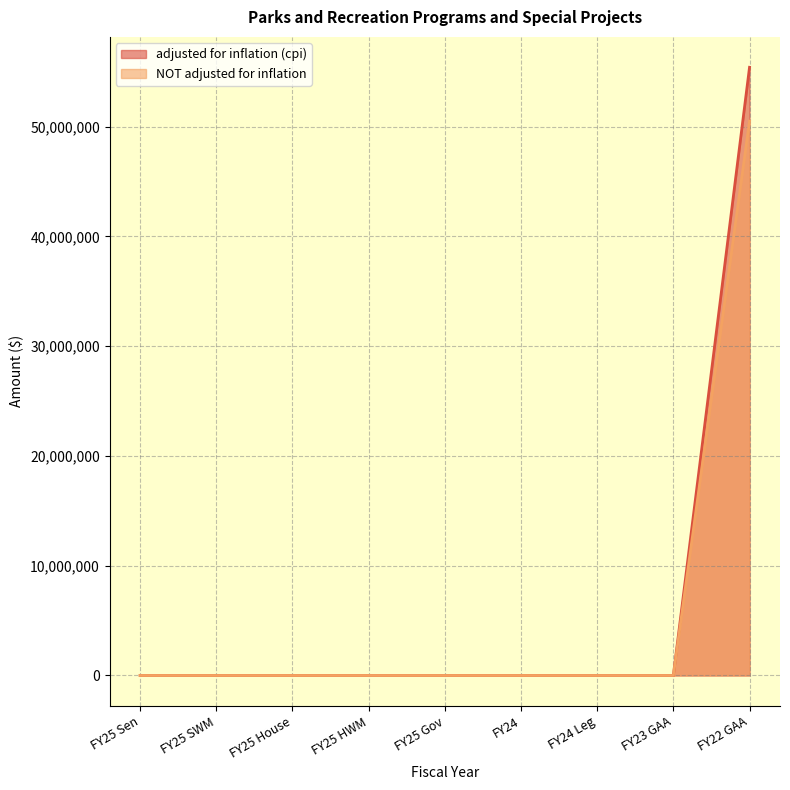

Rank the series by their average value, from lowest to highest.

NOT adjusted for inflation, adjusted for inflation (cpi)